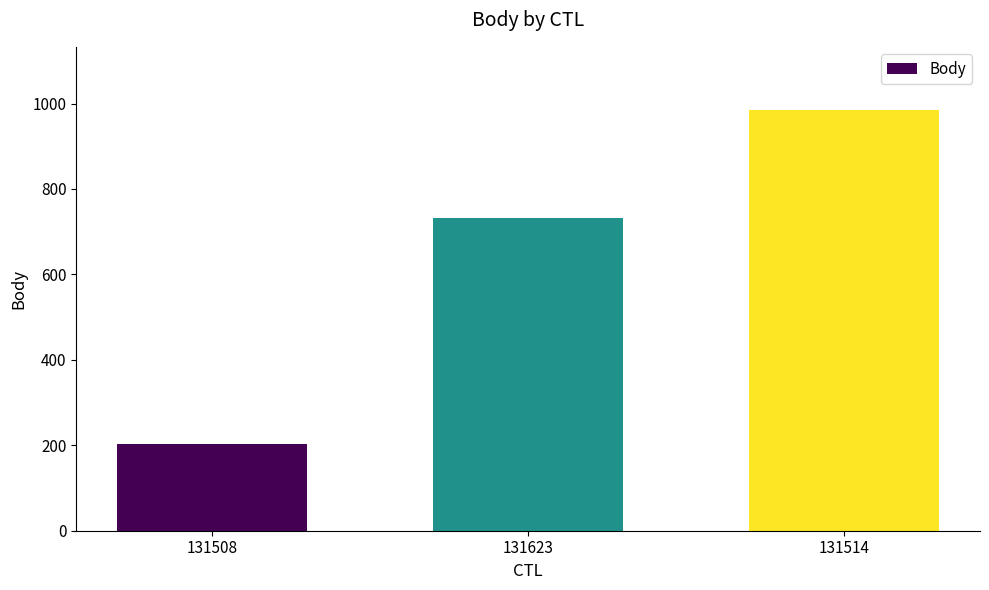

How many data points does each series have?

3